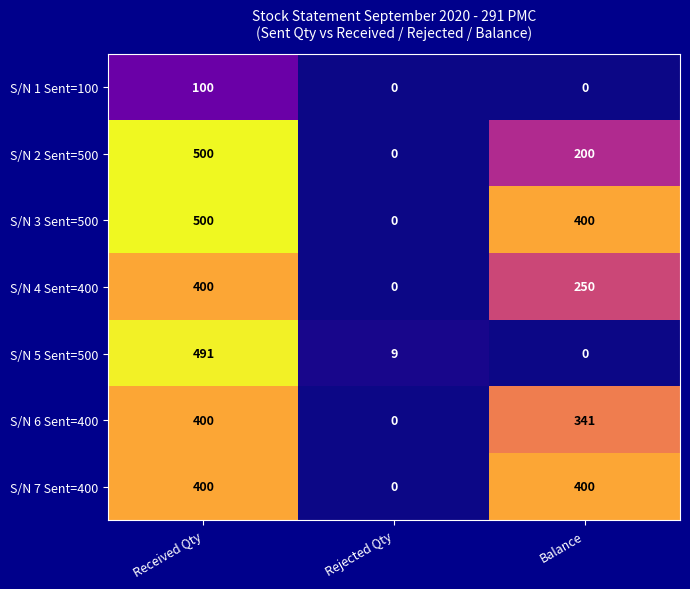

Count the number of data series in this chart.

7